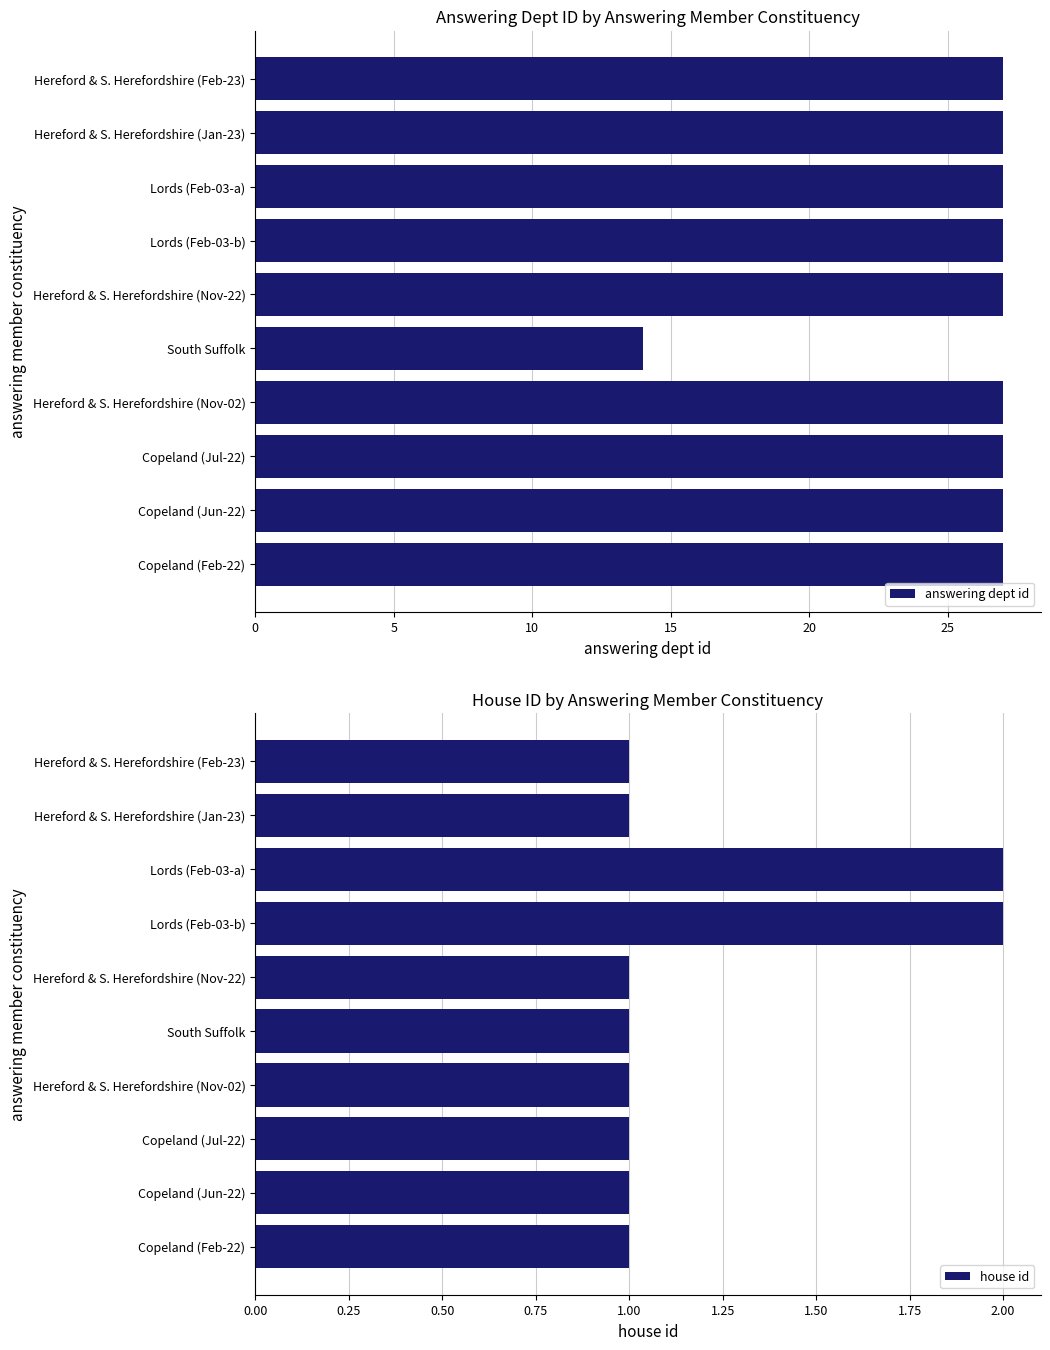

List the series in order of their overall mean, lowest first.

house id, answering dept id